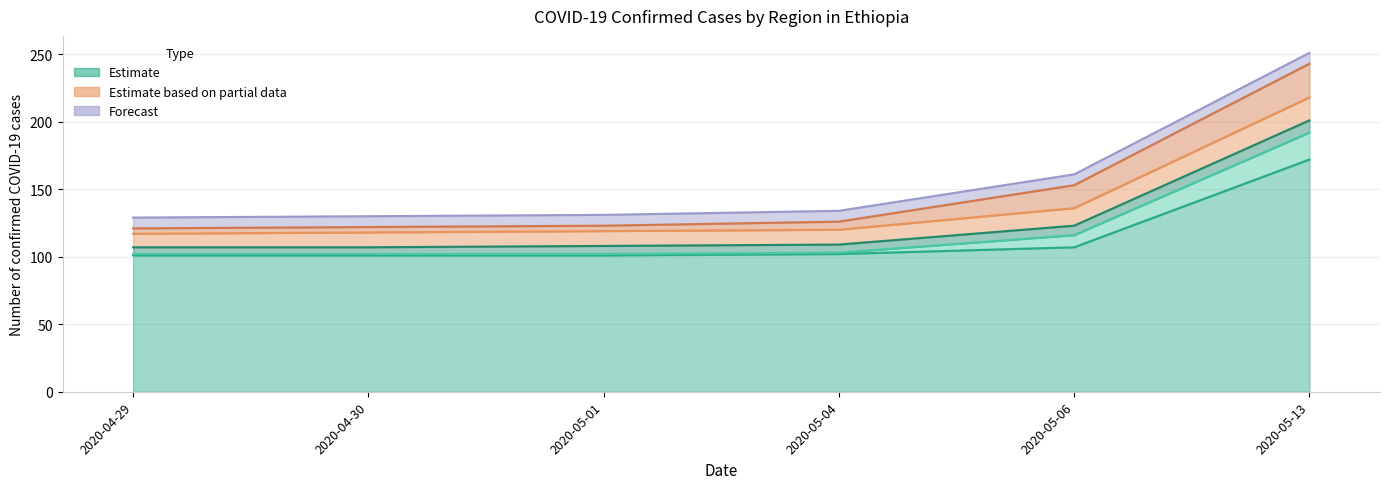

Is the value of Addis Ababa at 2020-04-29 greater than the value of Oromia at 2020-04-29?

No